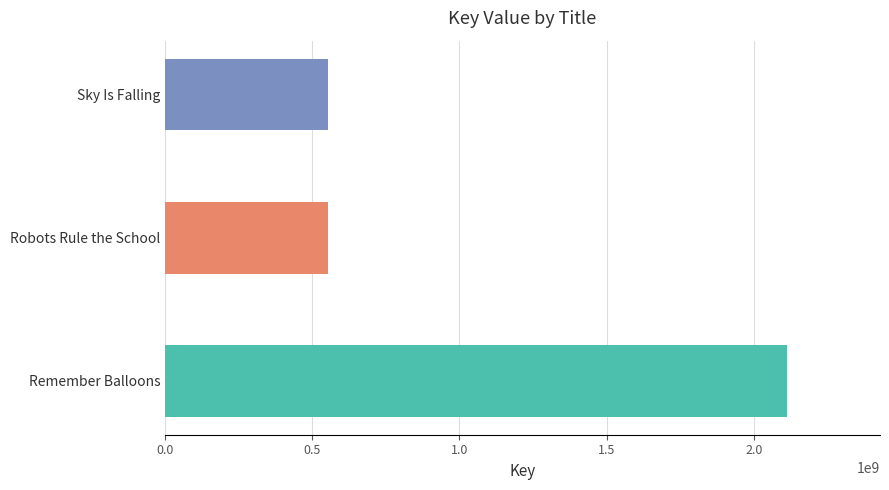

How many series are shown in this chart?

1